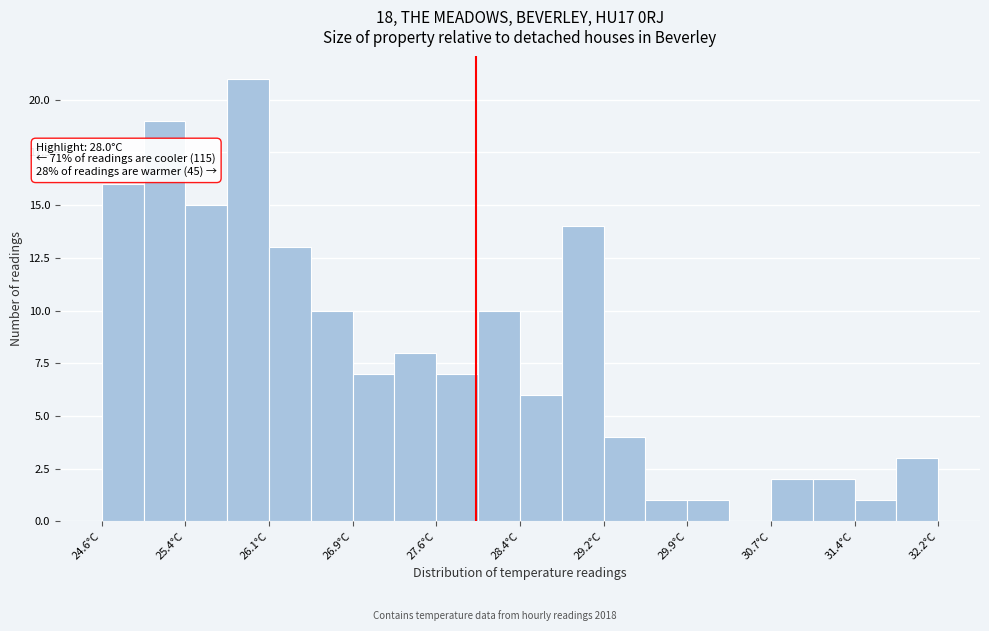

Read against the x-axis, roughly where is the centre of the tallest bar?

25.9